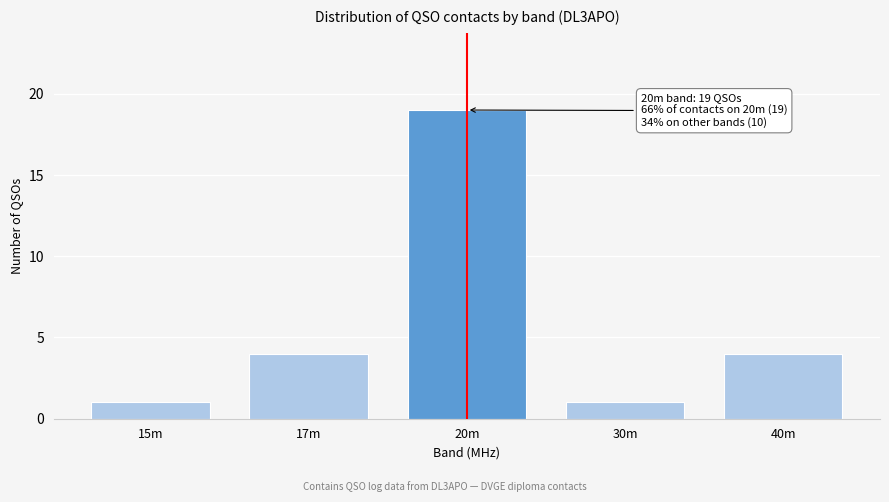

Reading left to right, what are all the values shown in this chart?

1	4	19	1	4